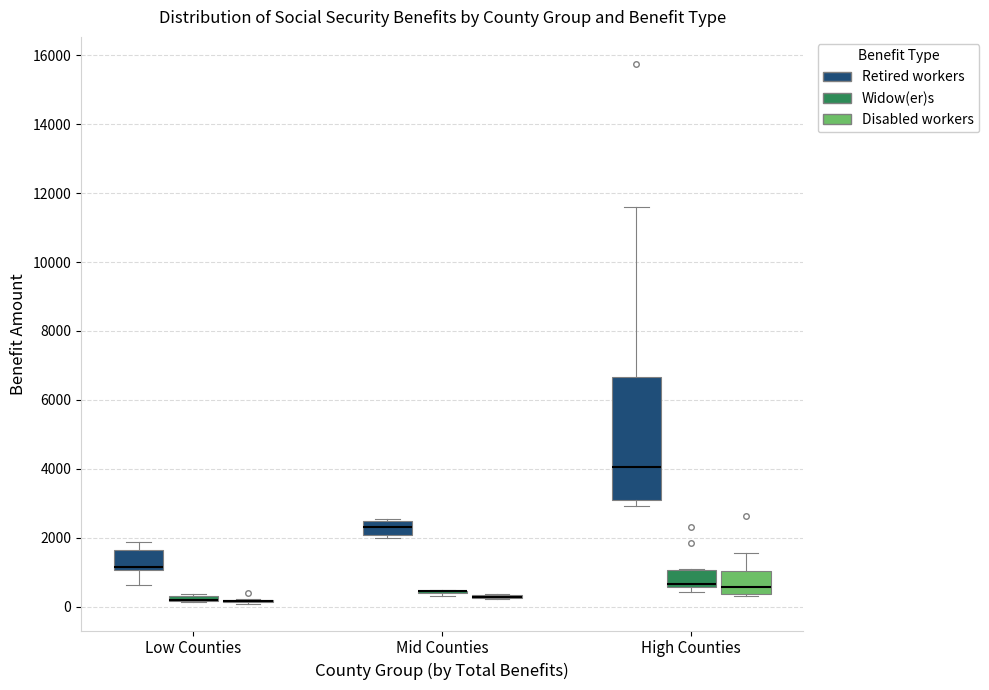

Comparing the boxes themselves (not the whiskers), which one is the tallest?

High Counties (Retired workers)